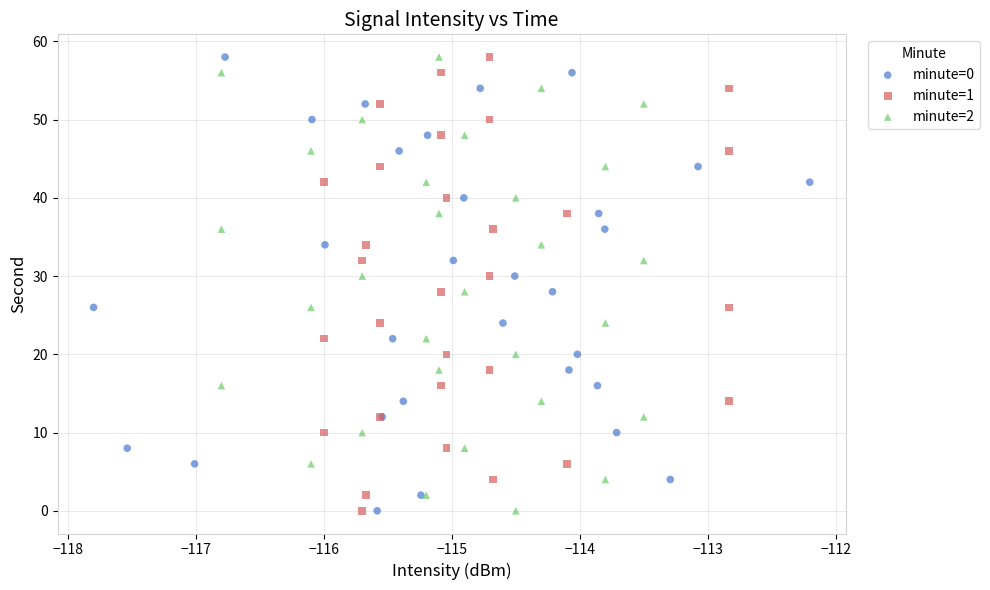

What are all the series names shown in the legend?

minute=0, minute=1, minute=2